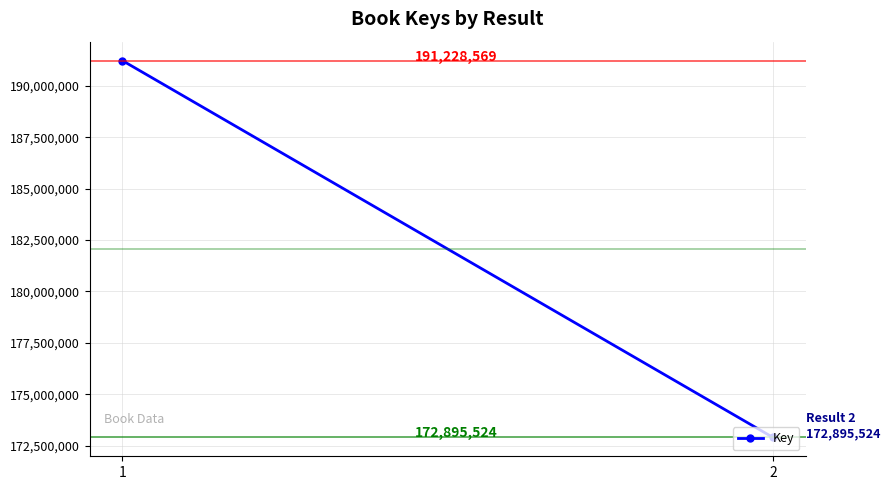

List the labels in order of value, smallest first.

2, 1